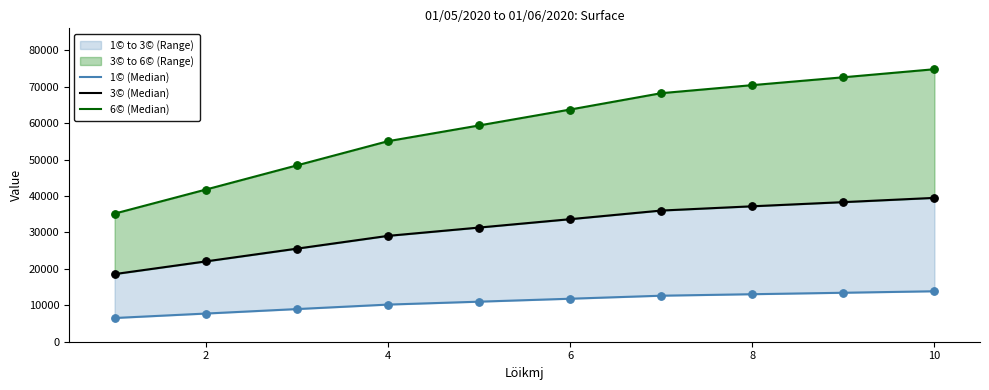

Which series contains the highest Y value?

6© (Median)